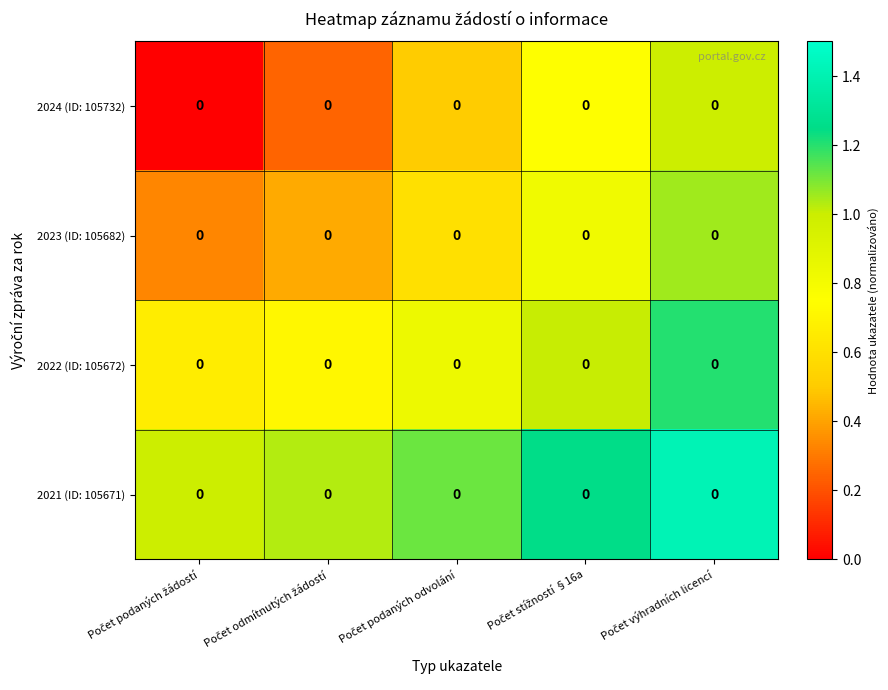

Rank the series by their average value, from highest to lowest.

2021 (ID: 105671), 2022 (ID: 105672), 2023 (ID: 105682), 2024 (ID: 105732)